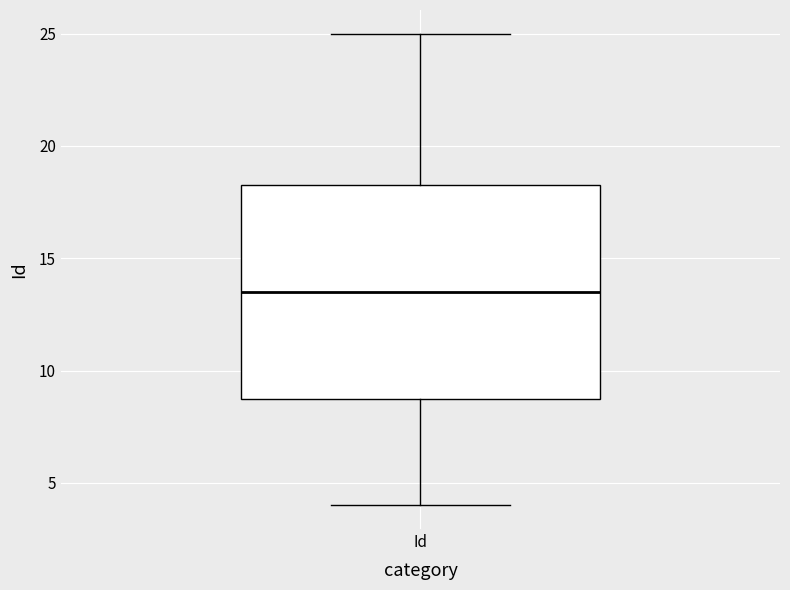

Where does the lower whisker of the box for Id end on the y-axis? The values are not printed on the chart, so give them approximately, as read against the axis.

4.0